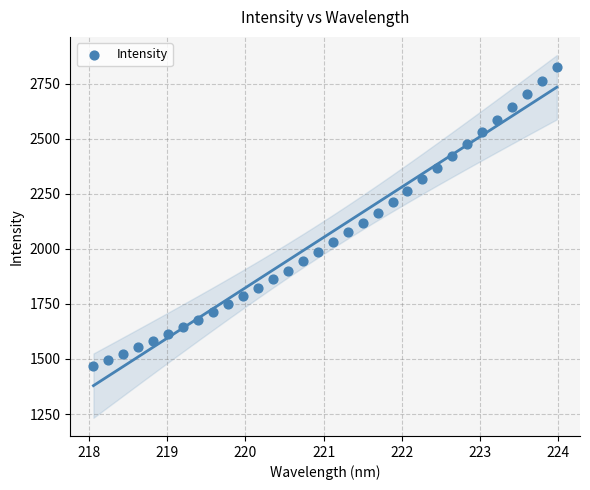

What is the range of X values (max minus min)?

5.9